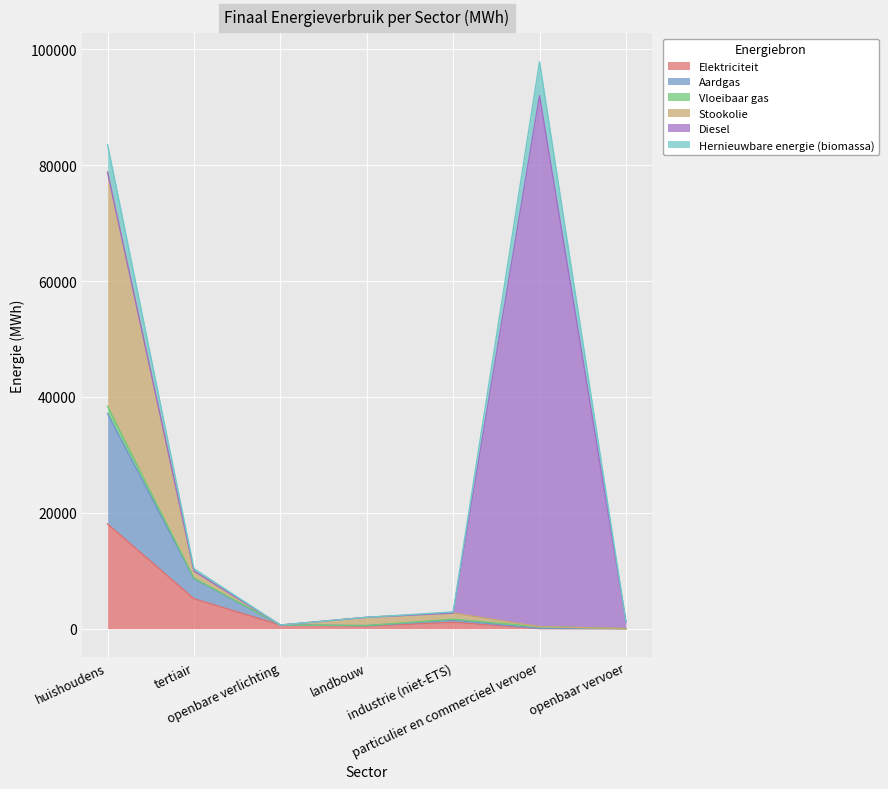

Is it true that Aardgas equals 2351.3 at tertiair?

False